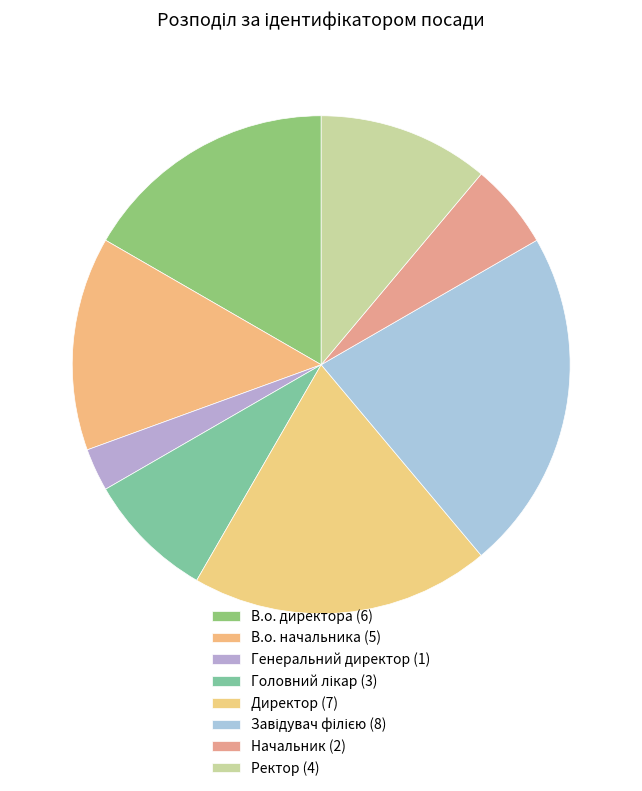

Does any single category account for the majority?

No